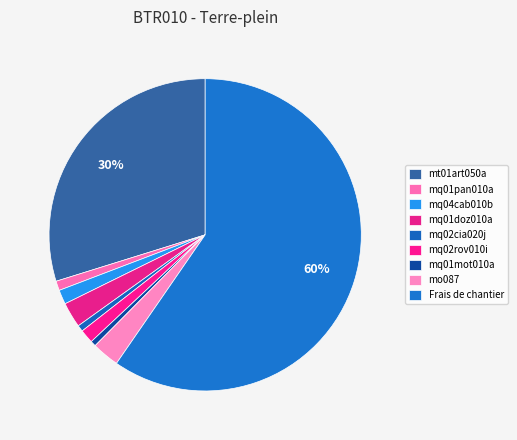

How many segments does this pie chart have?

9